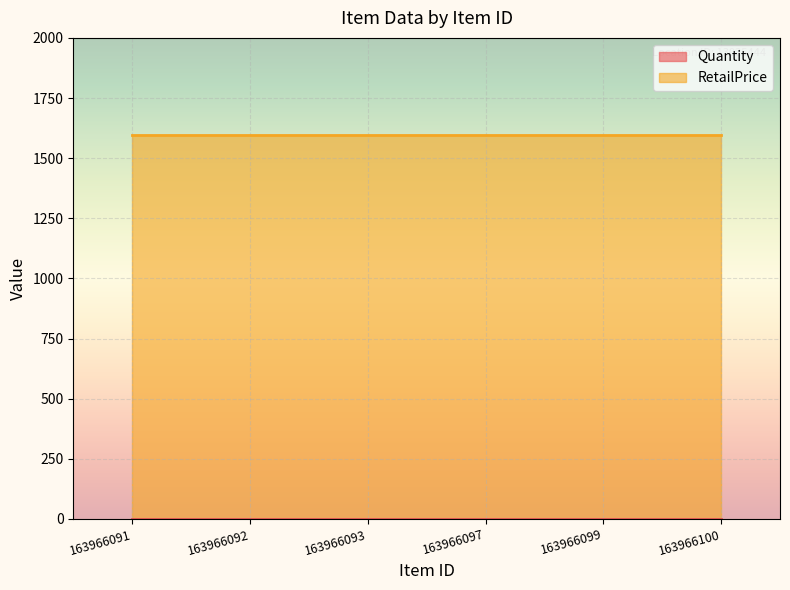

How many lines are shown in the chart?

2